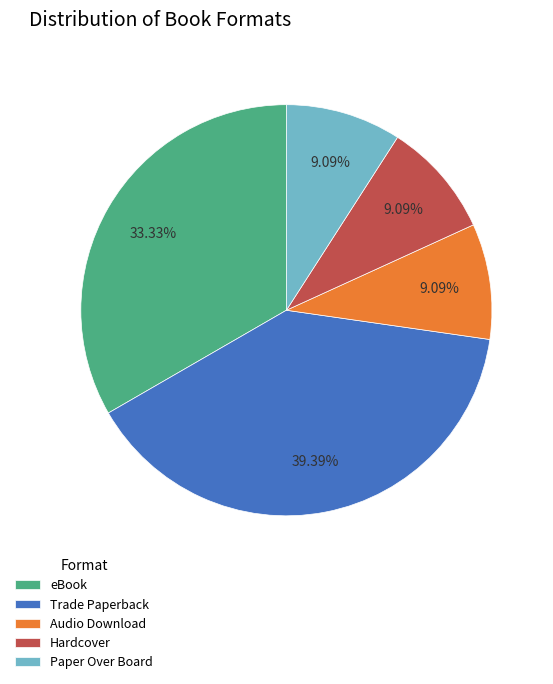

Which slice is the largest?

Trade Paperback